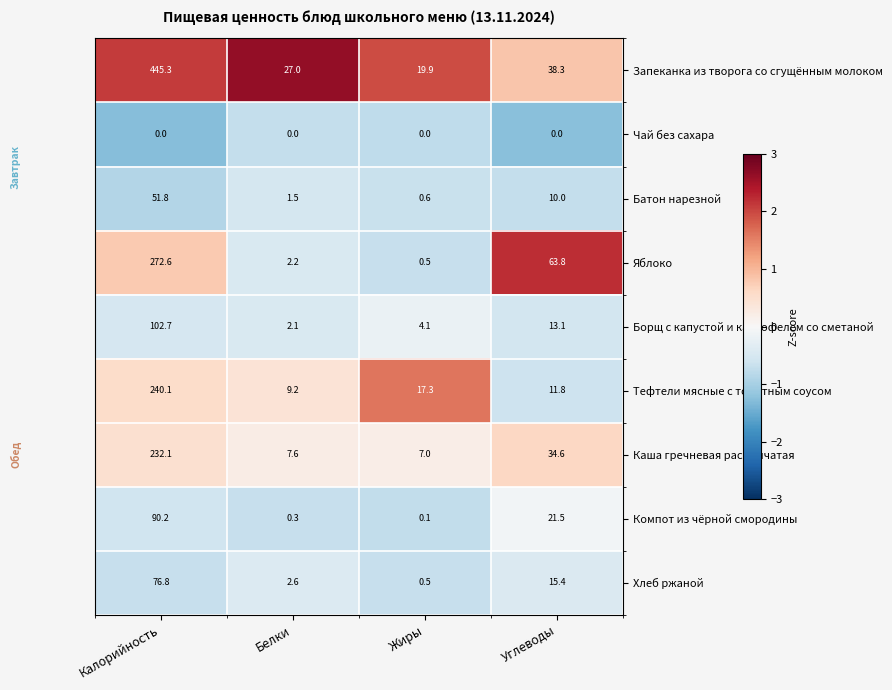

At which label does Каша гречневая рассыпчатая first exceed 34?

Калорийность